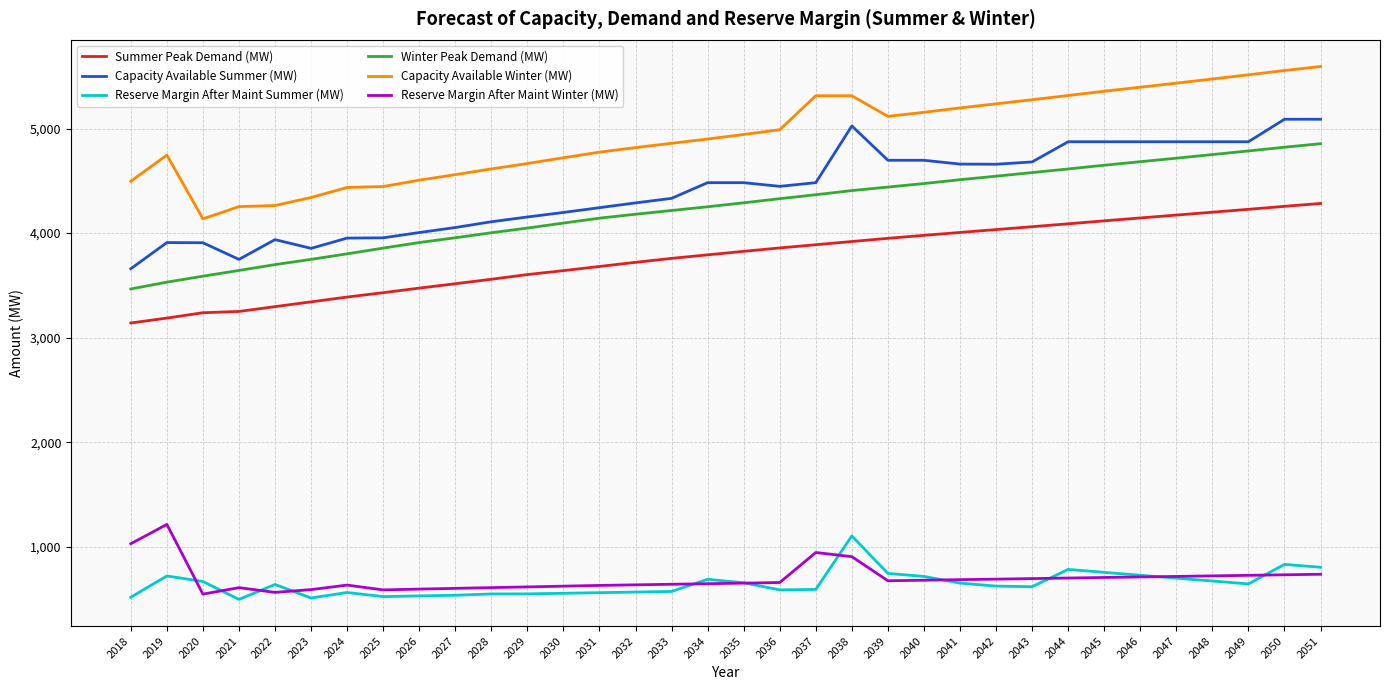

What is the spread (max minus min) of values at 2043?

4656.4